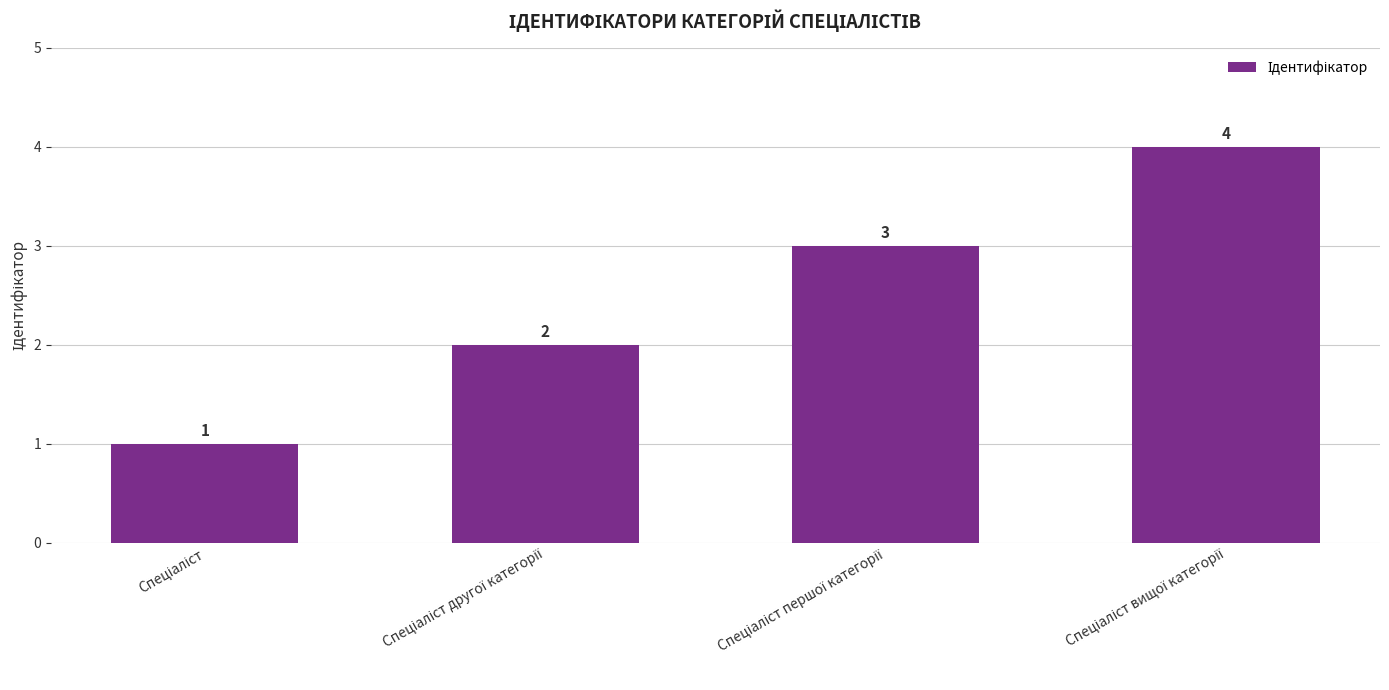

Does the chart contain stacked bars?

No